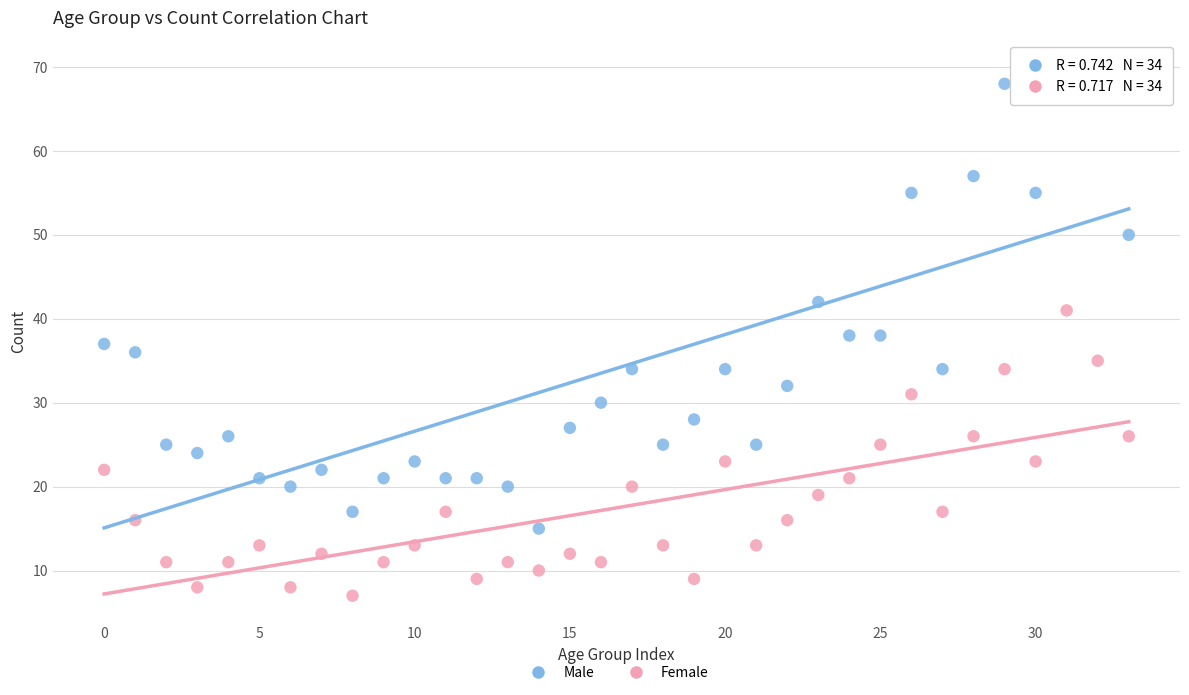

Which series reaches the maximum Y coordinate?

Male